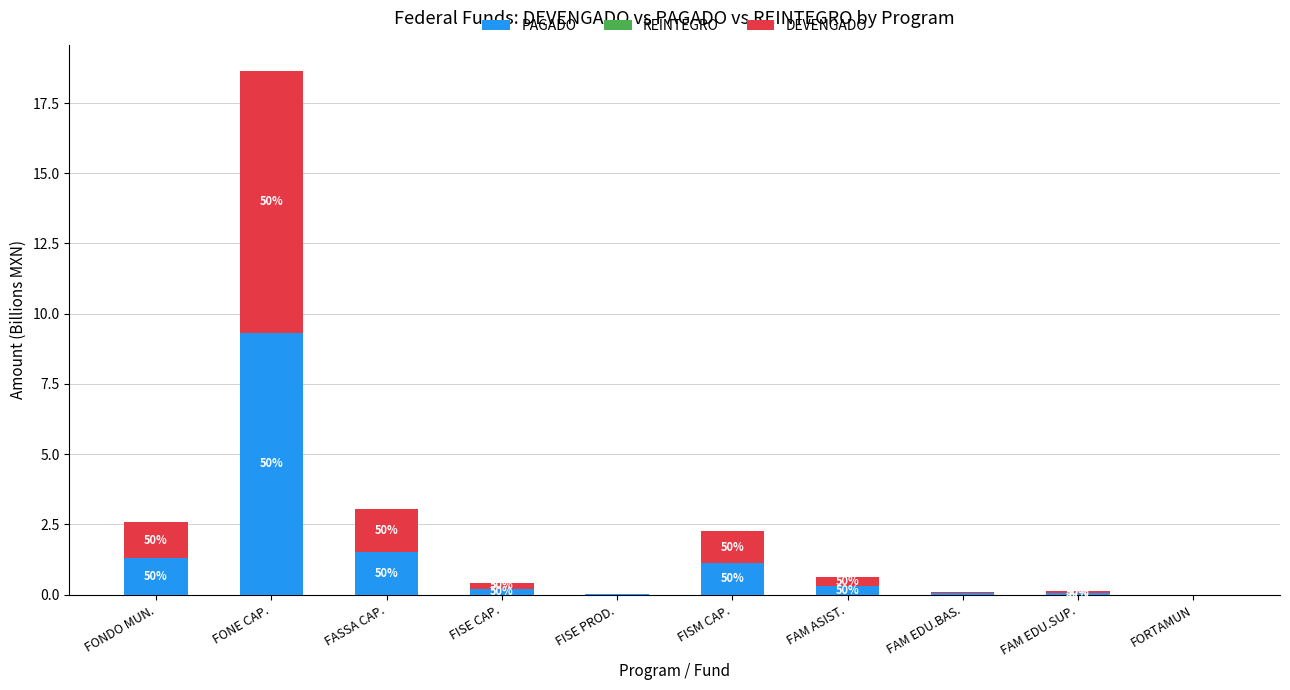

What is the average value of the DEVENGADO series?

1.4